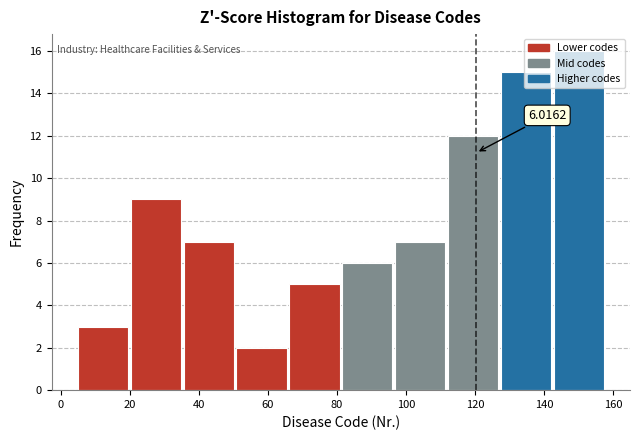

Over which range of the x-axis is the bar tallest?

142 to 158